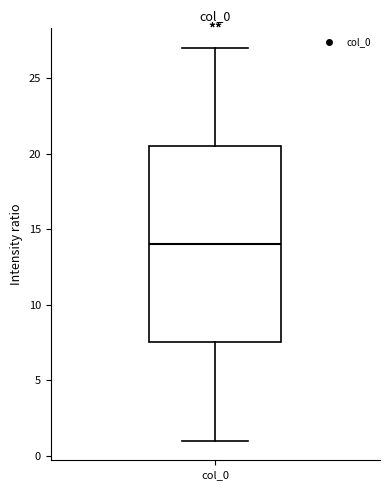

Where does the upper whisker of the box for col_0 end on the y-axis? The values are not printed on the chart, so give them approximately, as read against the axis.

27.0